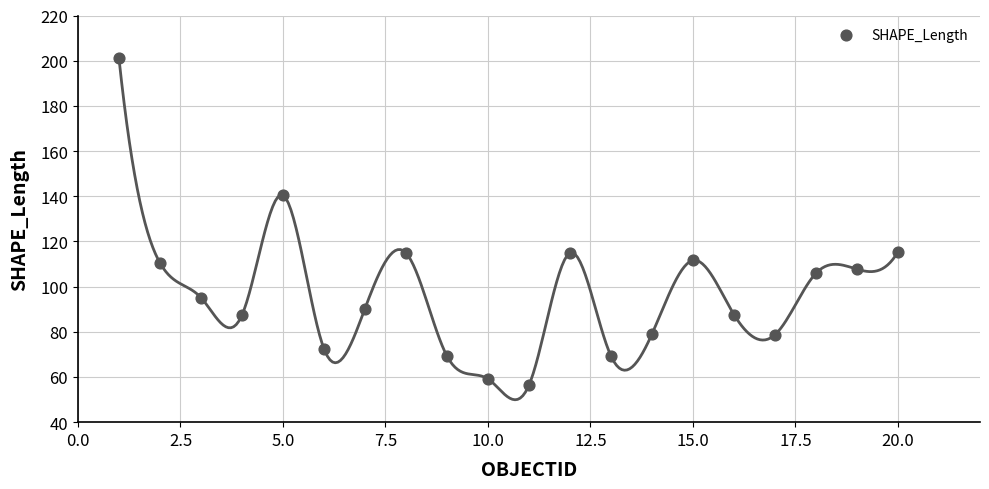

What is the range of Y values (max minus min)?

144.7